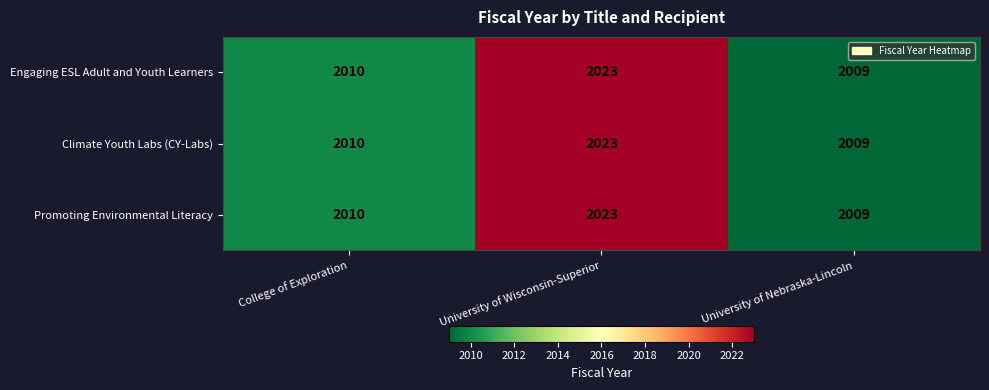

The value of Engaging ESL Adult and Youth Learners at College of Exploration is 2010. True or false?

True